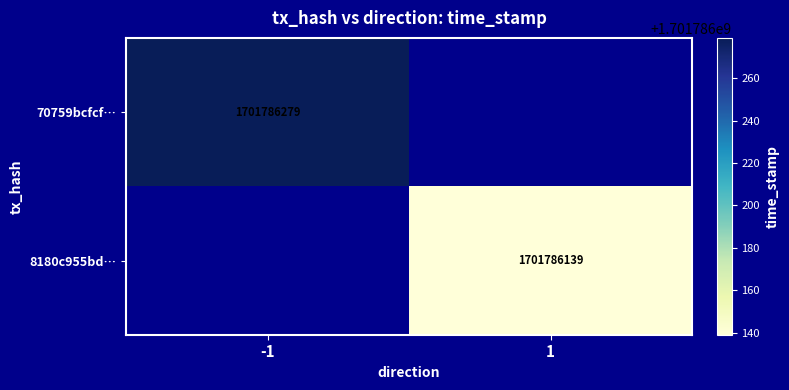

Reading right to left, list all the values displayed in this chart.

70759bcfcf1f12181a78577e89c14aea0558da8: 1701786279	-1
8180c955bd45cc721114e9919a53e54c6b297dd: 1701786139	1